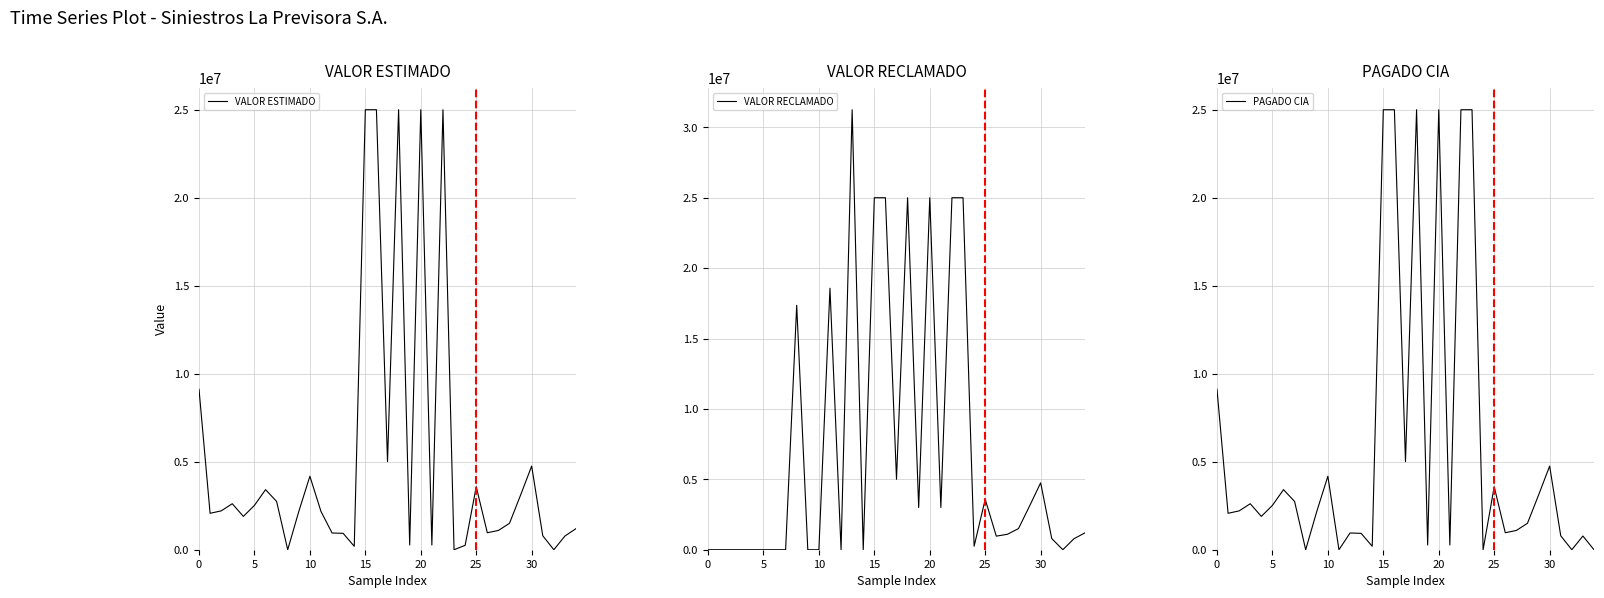

Which series has the widest spread of values?

VALOR RECLAMADO